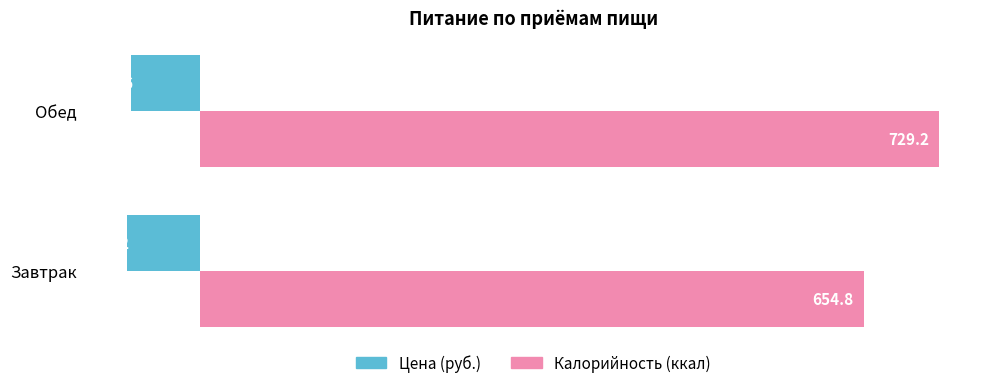

What is the difference between the highest and lowest values at Завтрак?

726.4